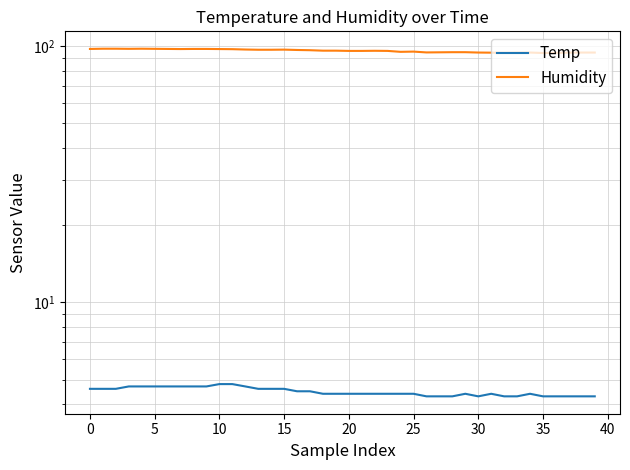

At which category does the chart reach its minimum across all series?

26